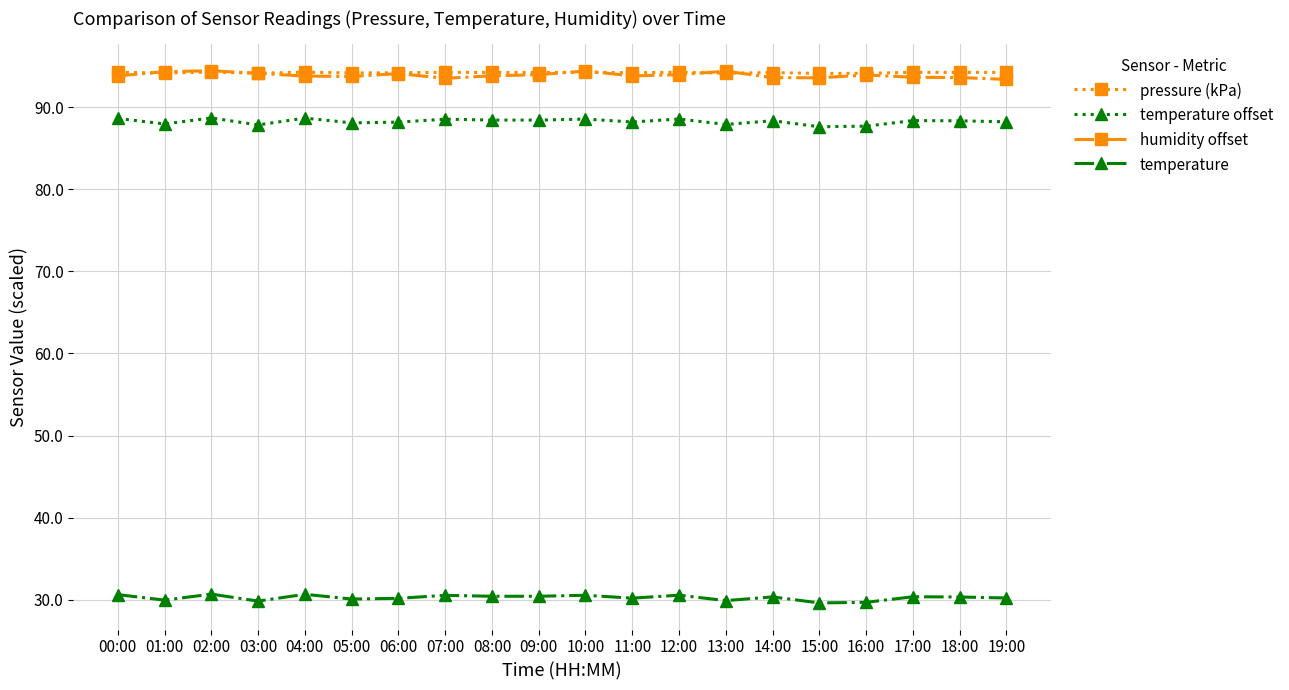

True or false: temperature offset and pressure (kPa) intersect in this chart.

False